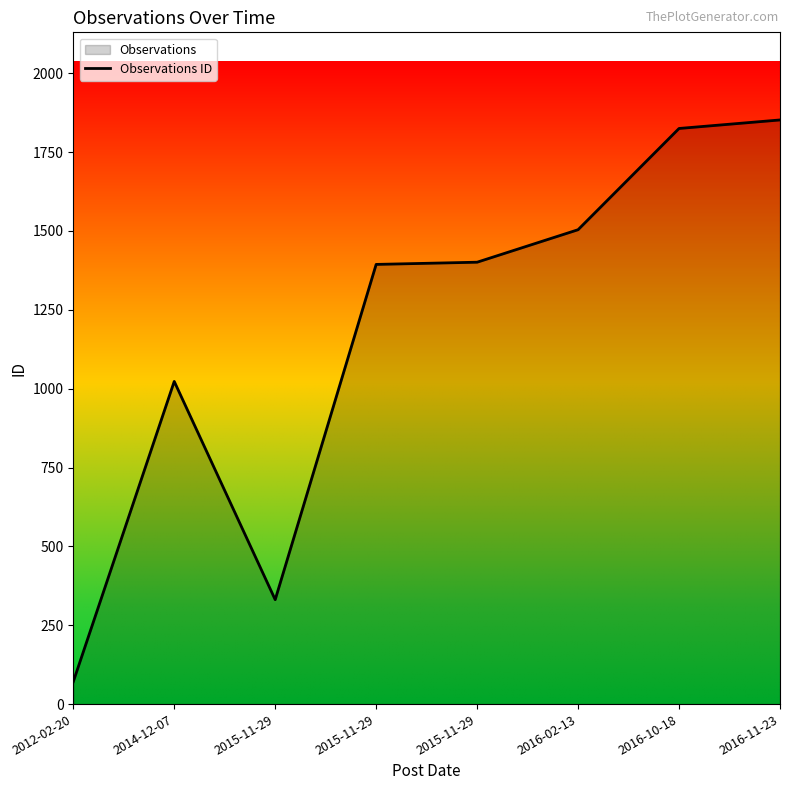

What is the minimum value shown in the chart?

71